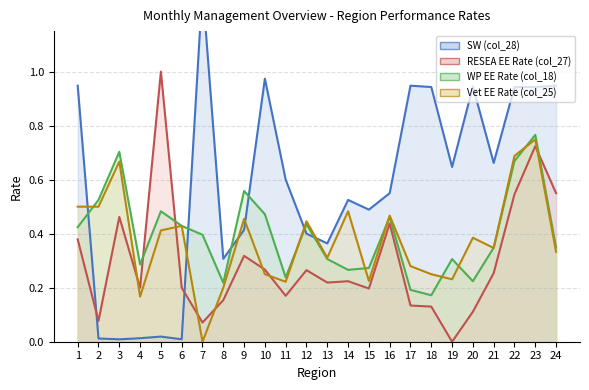

True or false: Vet EE Rate (col_25) and SW (col_28) intersect in this chart.

True